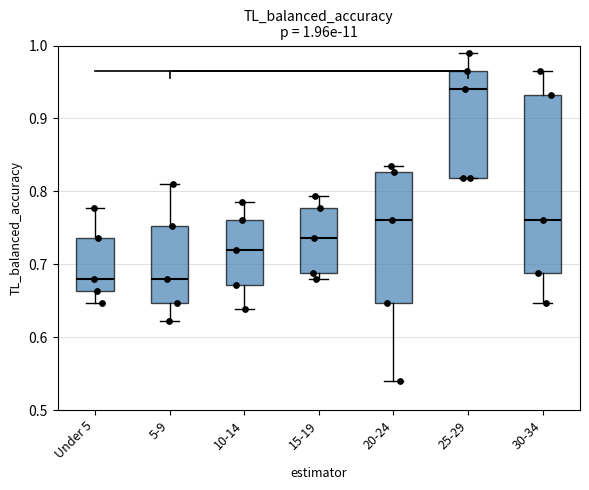

Comparing the boxes themselves (not the whiskers), which one is the tallest?

30-34